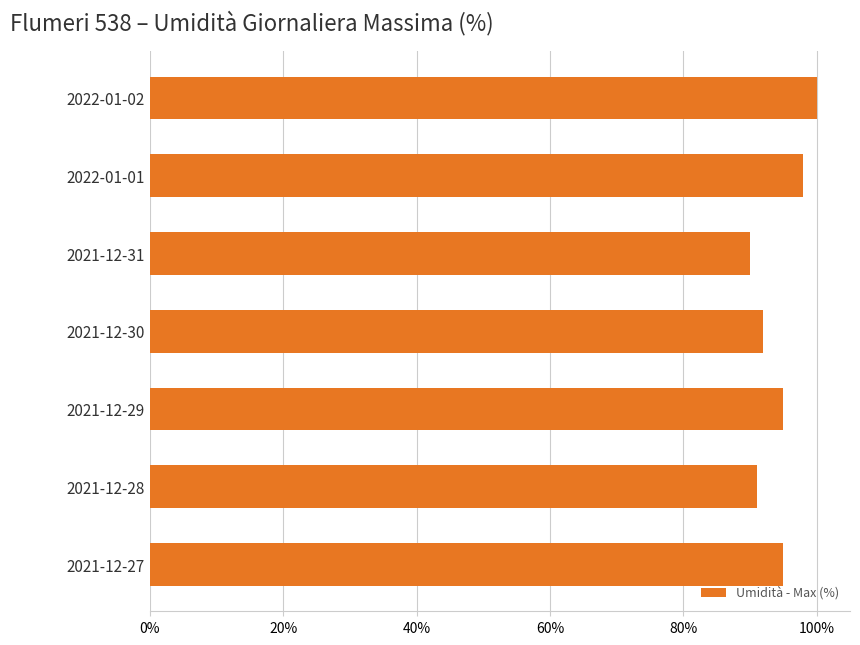

Reading bottom to top, extract all data points from this chart.

95	91	95	92	90	98	100